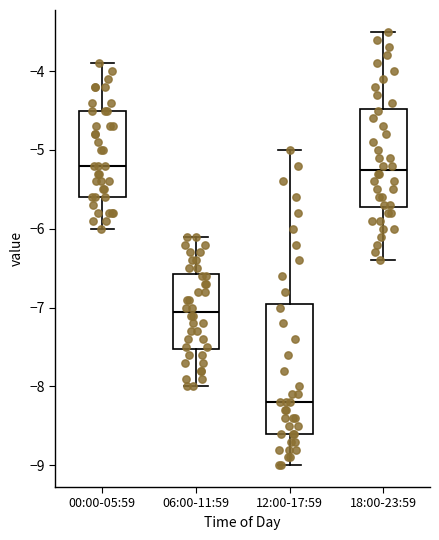

Comparing the boxes themselves (not the whiskers), which one is the tallest?

12:00-17:59